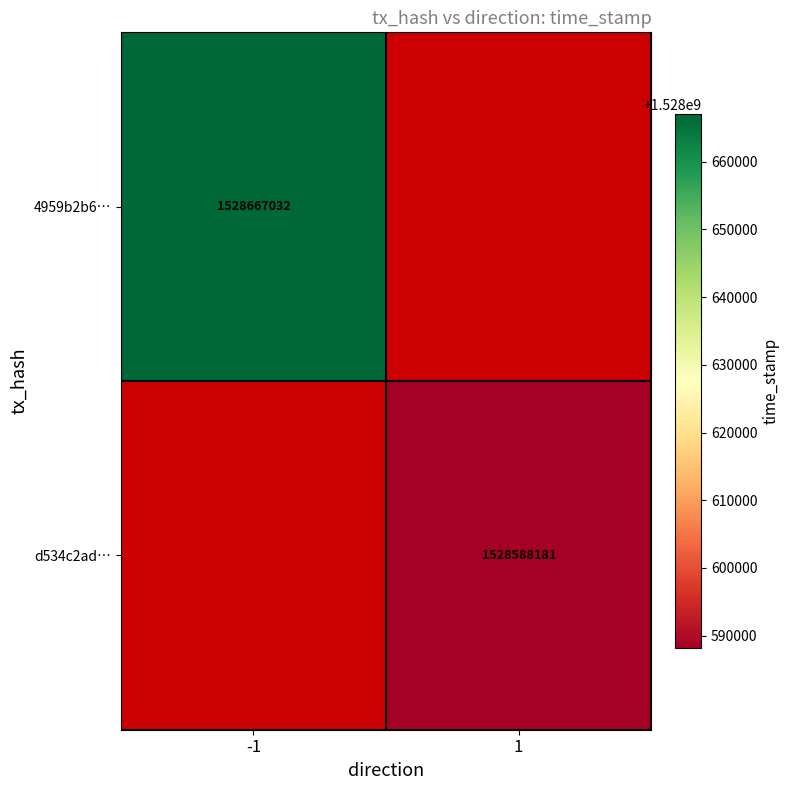

Is it true that d534c2ad… equals 2715120476 at 1?

False